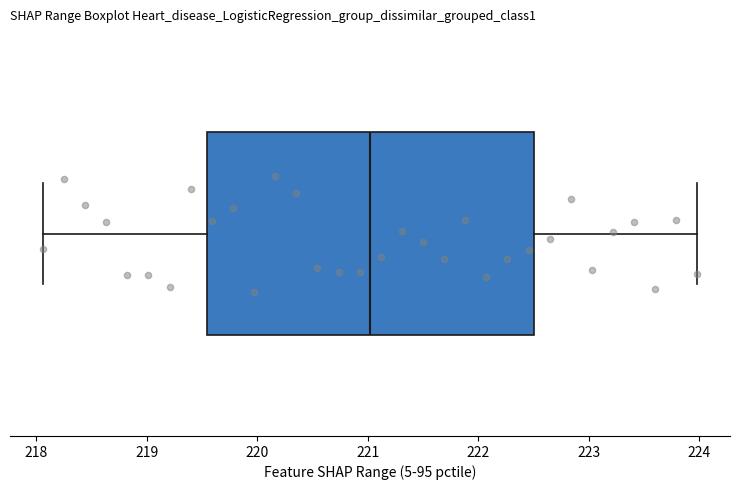

Transcribe this box plot: give where the median line is, the range the box spans, and where the two whiskers end, as read against the x-axis. The values are not printed on the chart, so give them approximately, as read against the axis.

median 221.0, box 219.5 to 222.5, whiskers 218.1 to 224.0